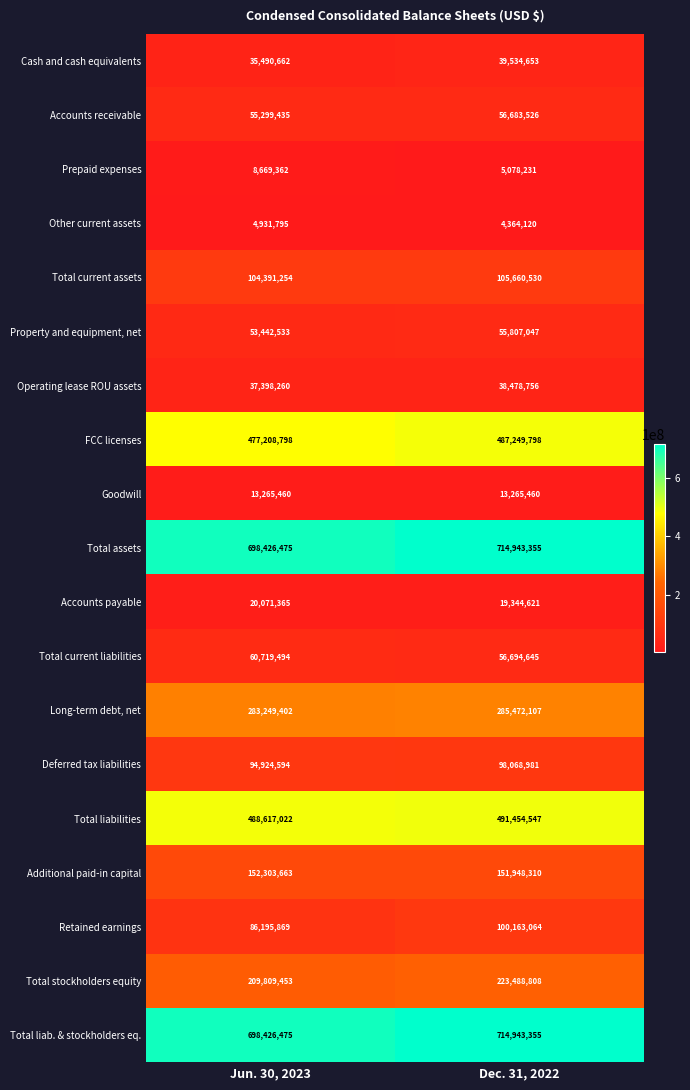

List the labels in order of Total assets value, largest first.

Dec. 31, 2022, Jun. 30, 2023